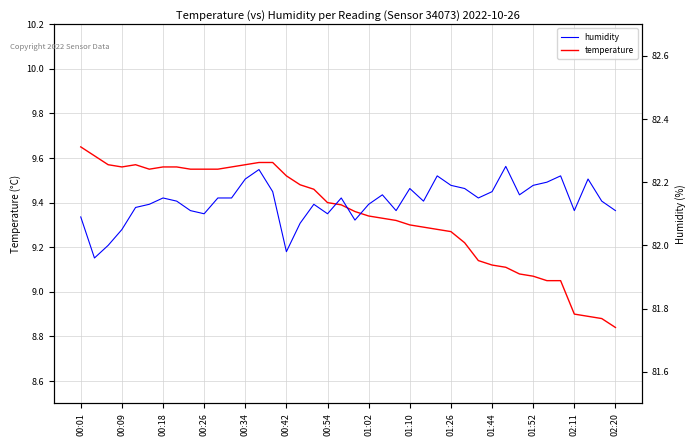

How many interior local peaks does the temperature series have?

1